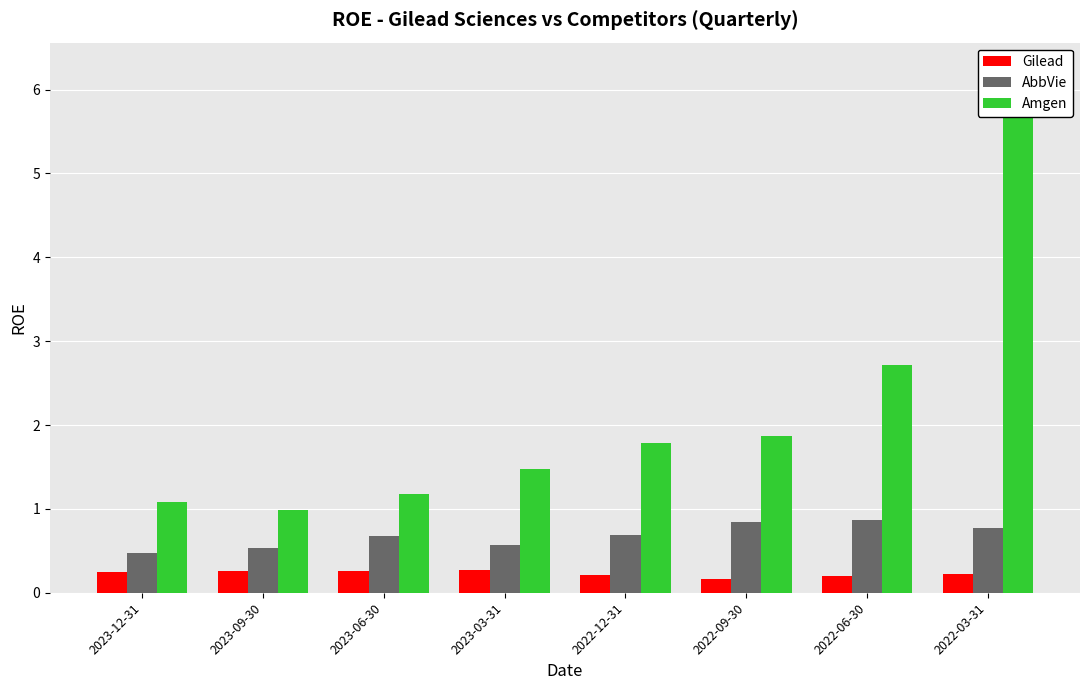

Reading left to right, extract all data points from this chart.

Gilead: 0.2	0.3	0.3	0.3	0.2	0.2	0.2	0.2
AbbVie: 0.5	0.5	0.7	0.6	0.7	0.8	0.9	0.8
Amgen: 1.1	1.0	1.2	1.5	1.8	1.9	2.7	6.2